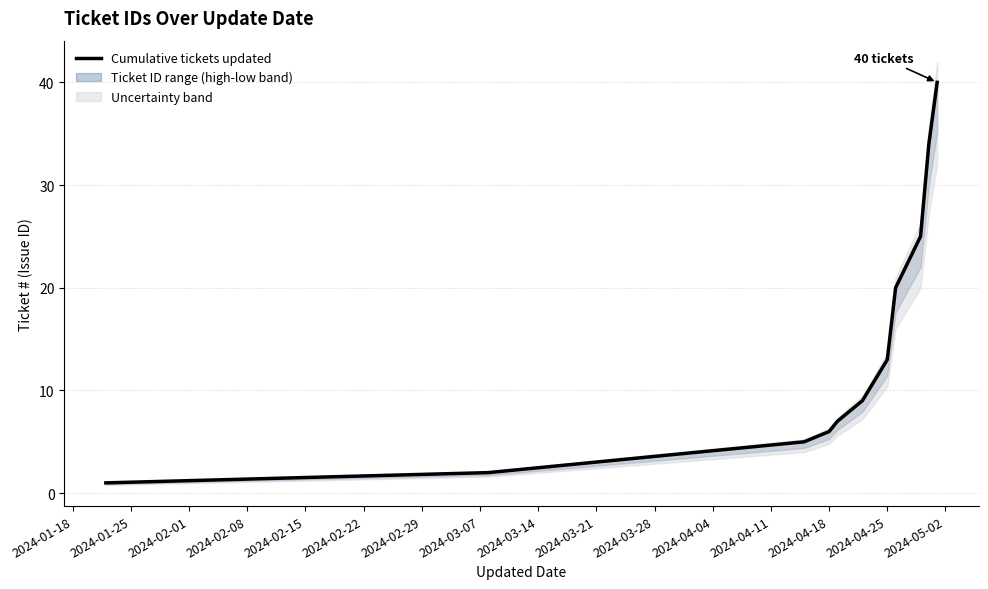

Which has a higher value, 2024-02-08 or 2024-02-22?

2024-02-22